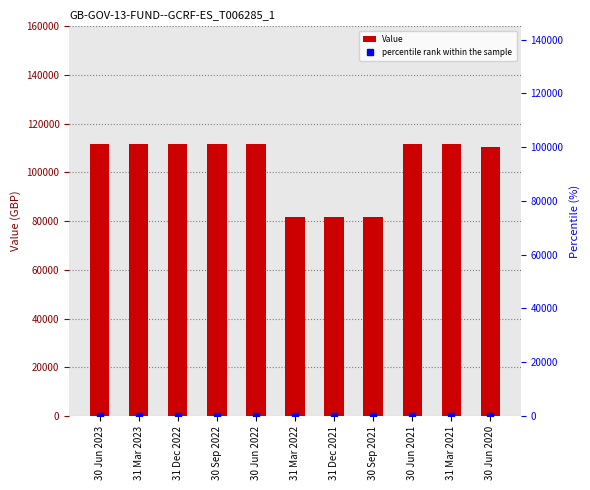

List the labels in order of Value value, smallest first.

31 Mar 2022, 31 Dec 2021, 30 Sep 2021, 30 Jun 2020, 31 Mar 2023, 31 Dec 2022, 30 Sep 2022, 30 Jun 2022, 30 Jun 2021, 31 Mar 2021, 30 Jun 2023